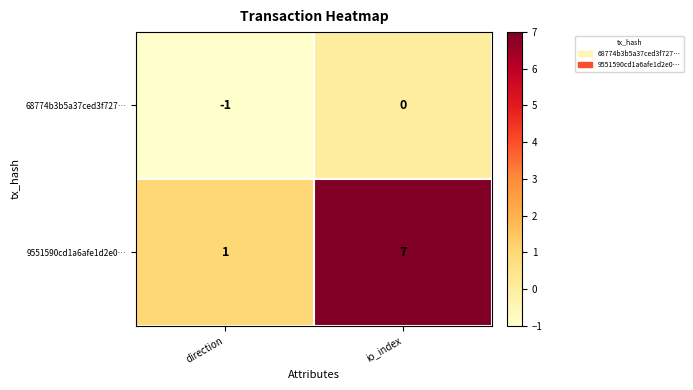

At how many categories does at least one series exceed 3?

1